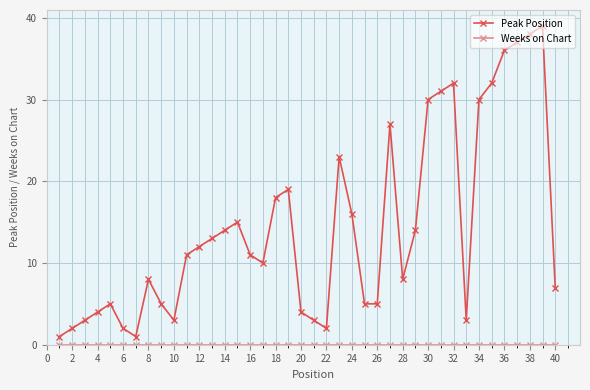

What is the difference between the maximum and minimum values in the Peak Position series?

38